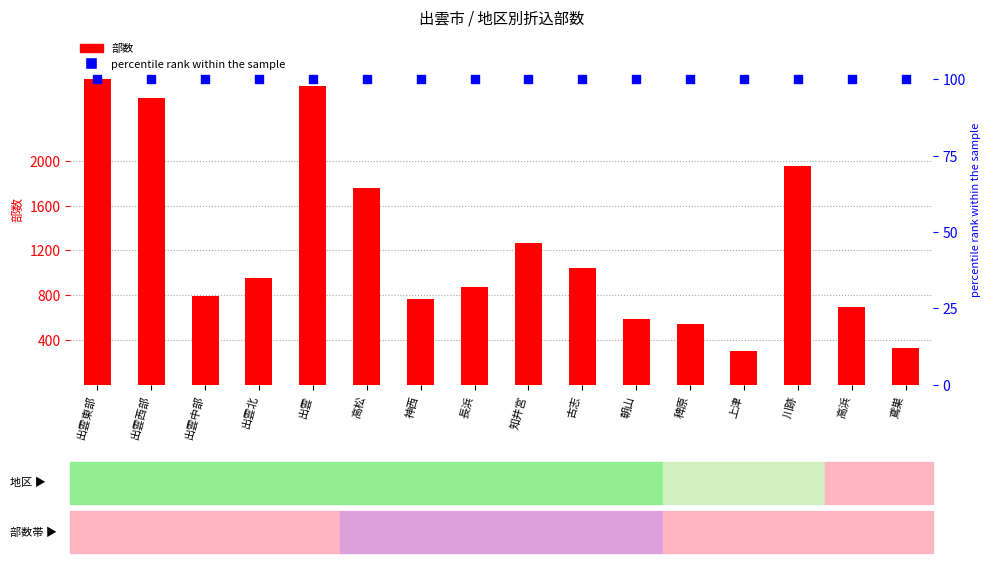

What are all the series names shown in the legend?

部数, percentile rank within the sample